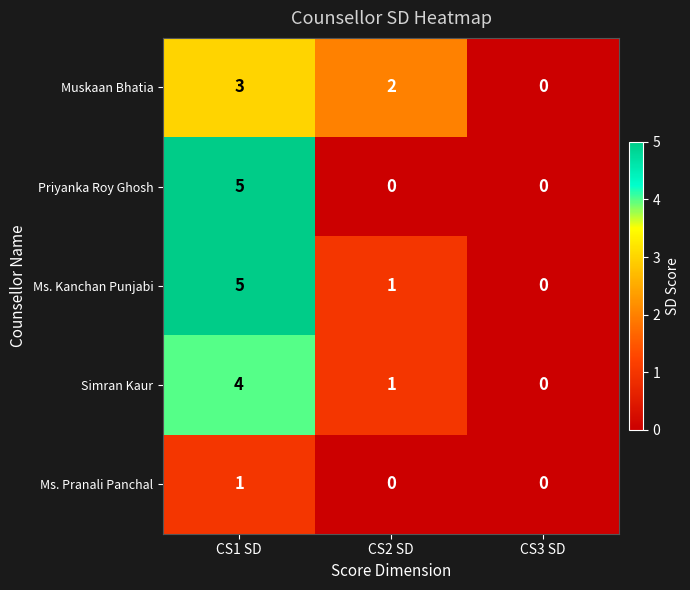

What value does the Muskaan Bhatia series have at CS1 SD?

3